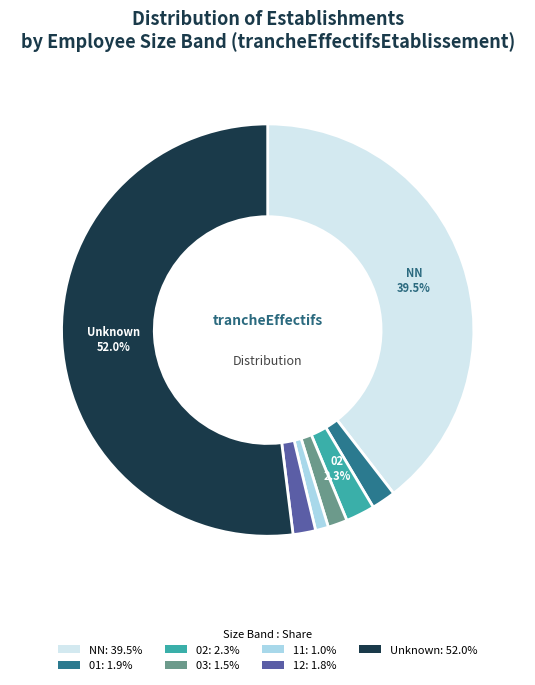

Combined, do 02: 2.3% and 03: 1.5% account for over 50%?

No